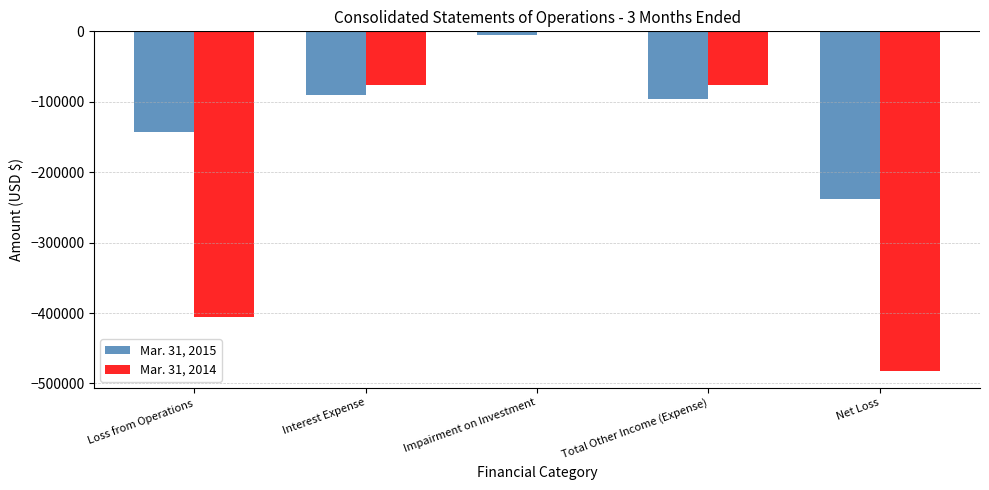

What is the sum of all Mar. 31, 2015 values?

-572418